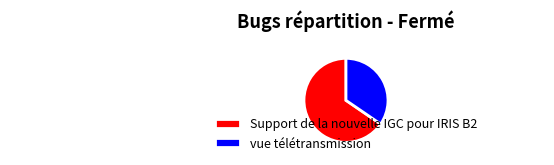

Approximately how many times larger is the value at vue télétransmission compared to Support de la nouvelle IGC pour IRIS B2?

0.5